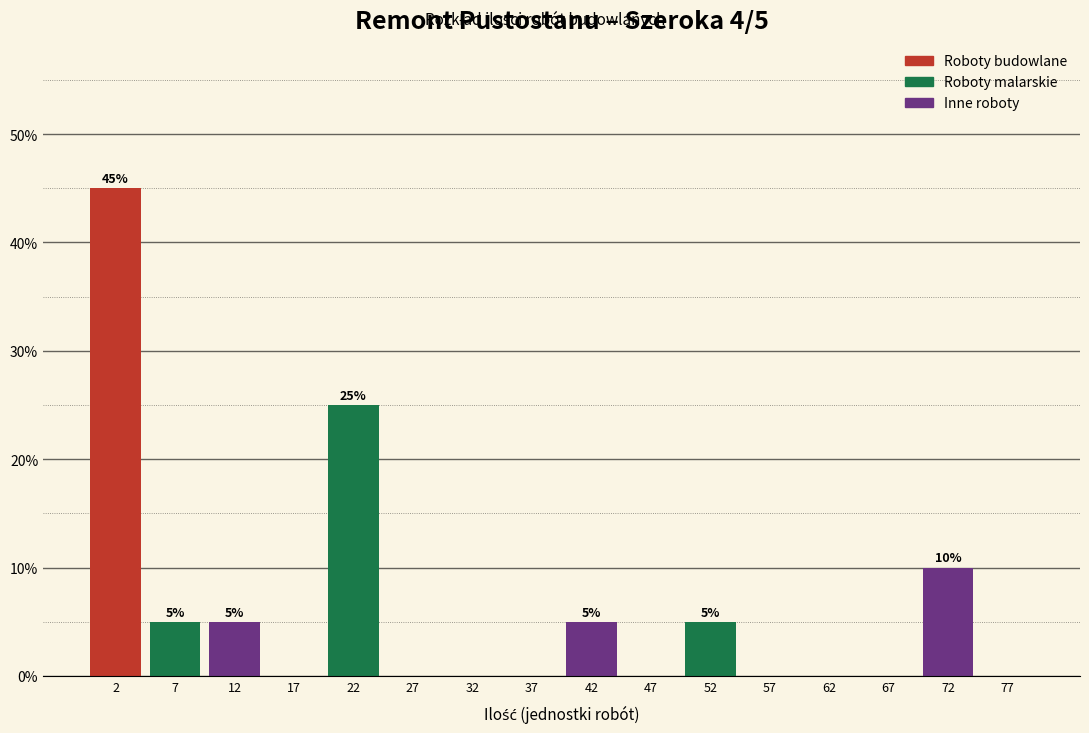

Over which range of the x-axis is the bar tallest?

0 to 5